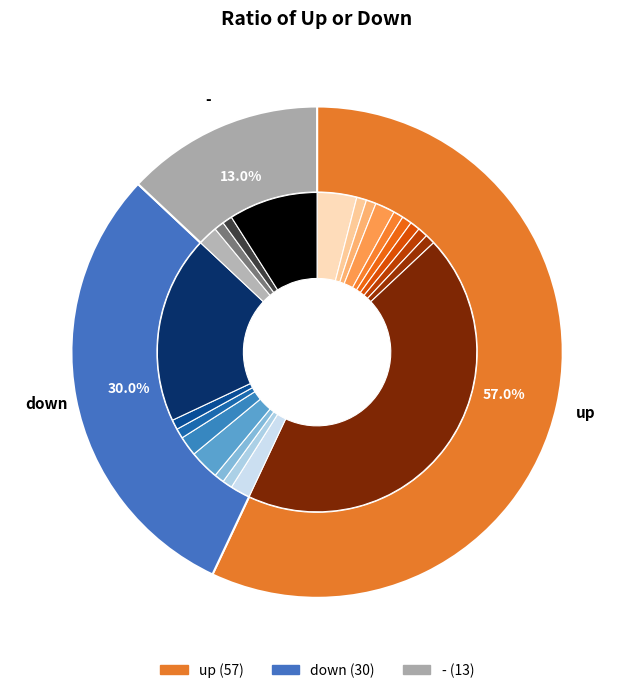

True or false: - accounts for 3% of the total.

False